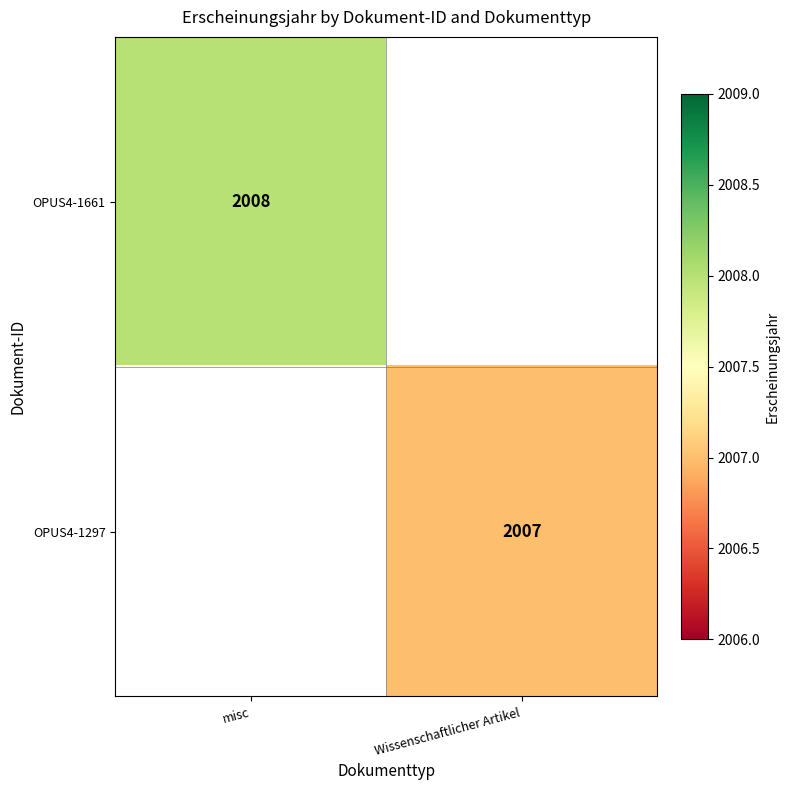

True or false: OPUS4-1297 has a value of 3592.4 at Wissenschaftlicher Artikel.

False